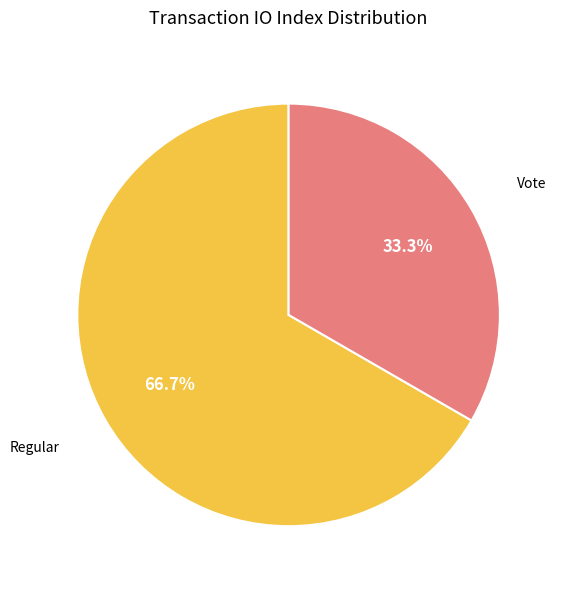

How many segments does this pie chart have?

2